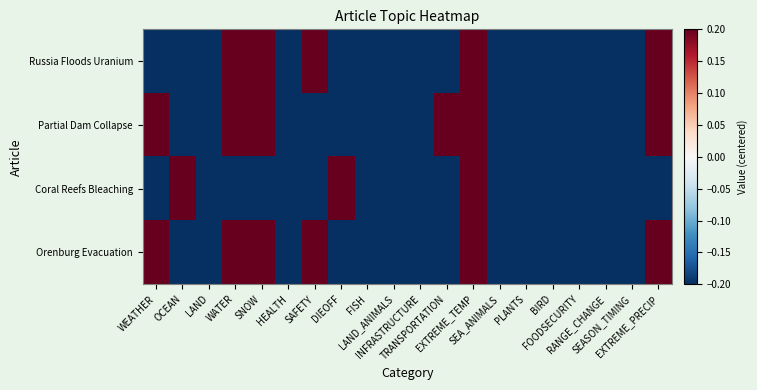

At how many categories does at least one series exceed 0?

9